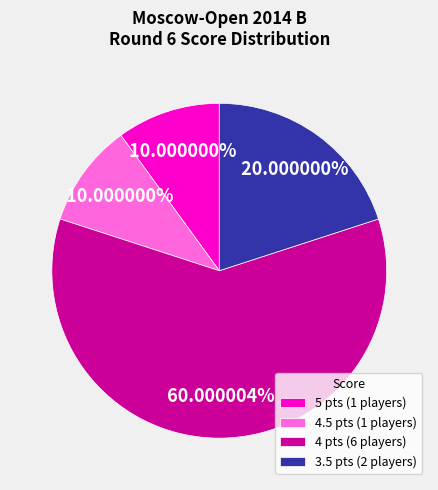

Do 4 pts (6 players) and 3.5 pts (2 players) together represent more than half of the pie?

Yes